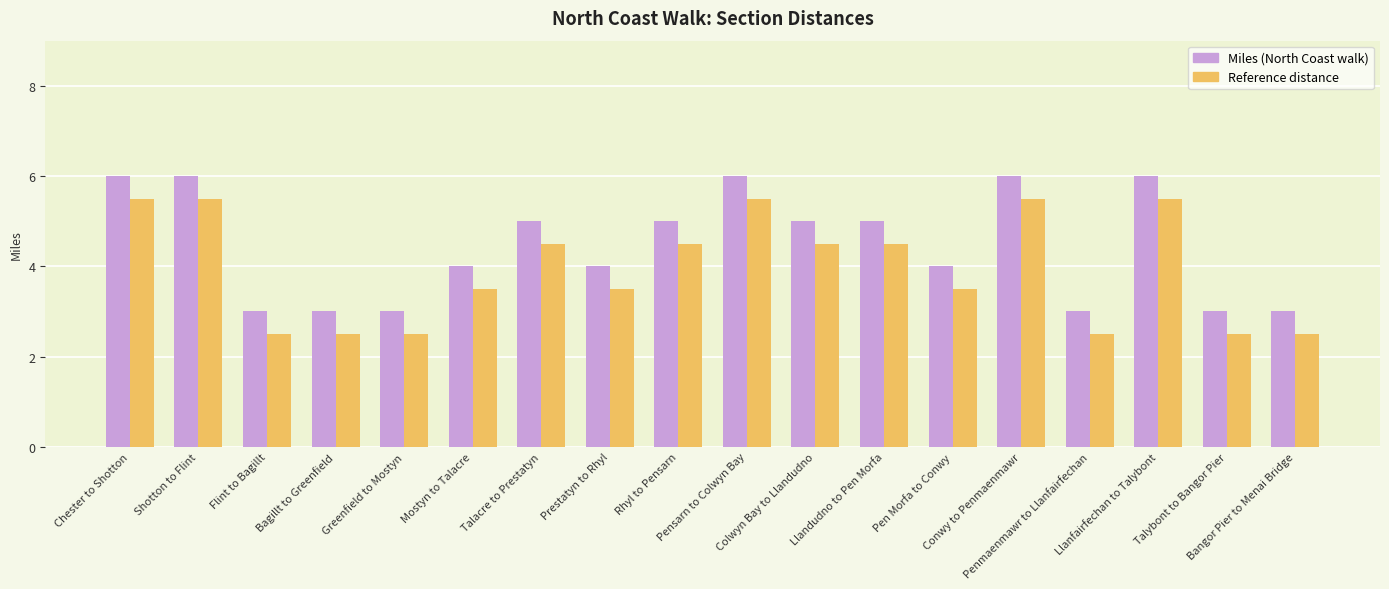

List the series in order of their peak value, lowest first.

Reference distance, Miles (North Coast walk)